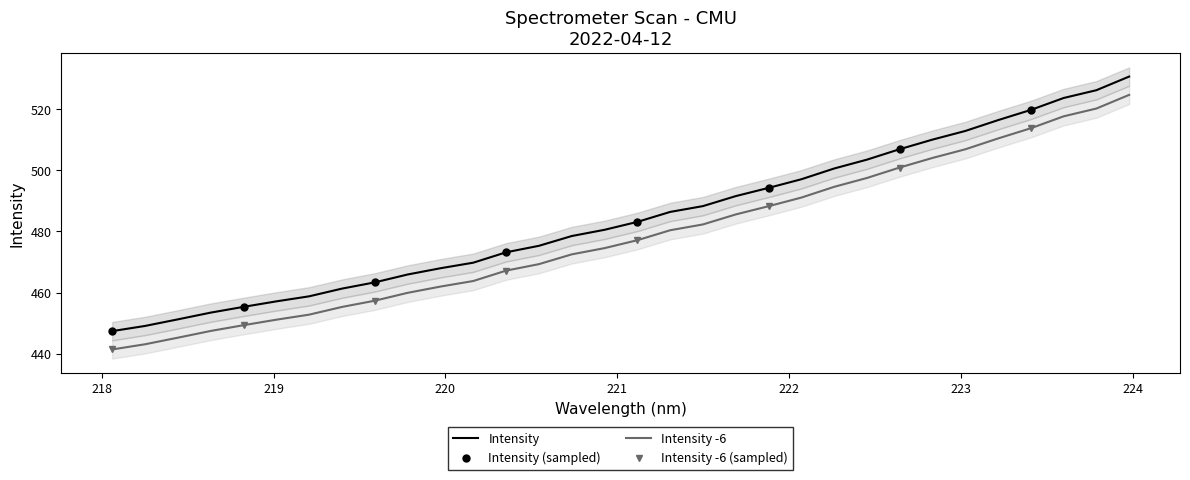

True or false: Wavelength (nm) has more than 1 interior local peaks.

False